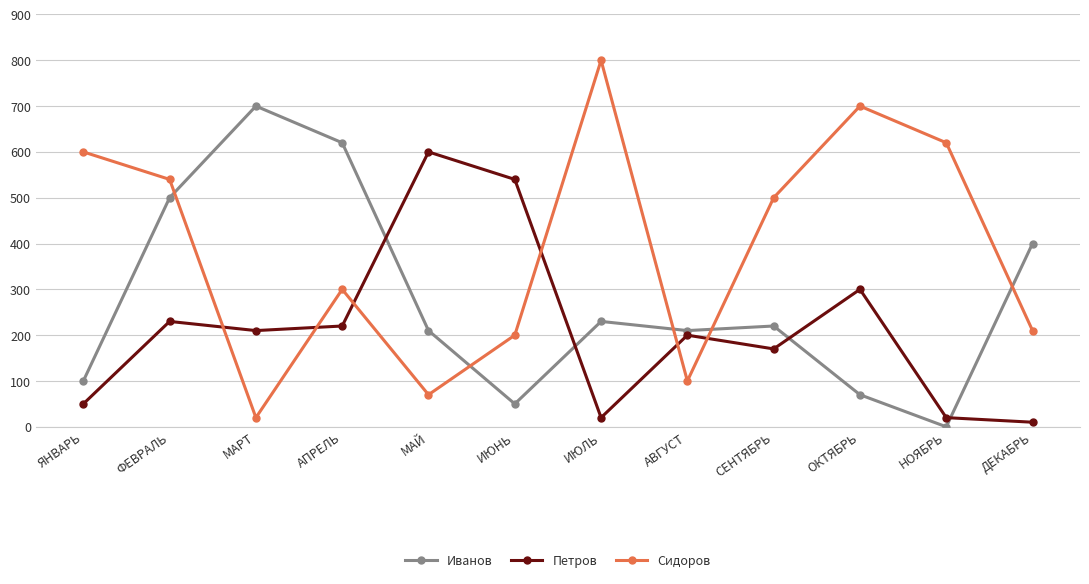

Which series has the largest total across all categories?

Сидоров